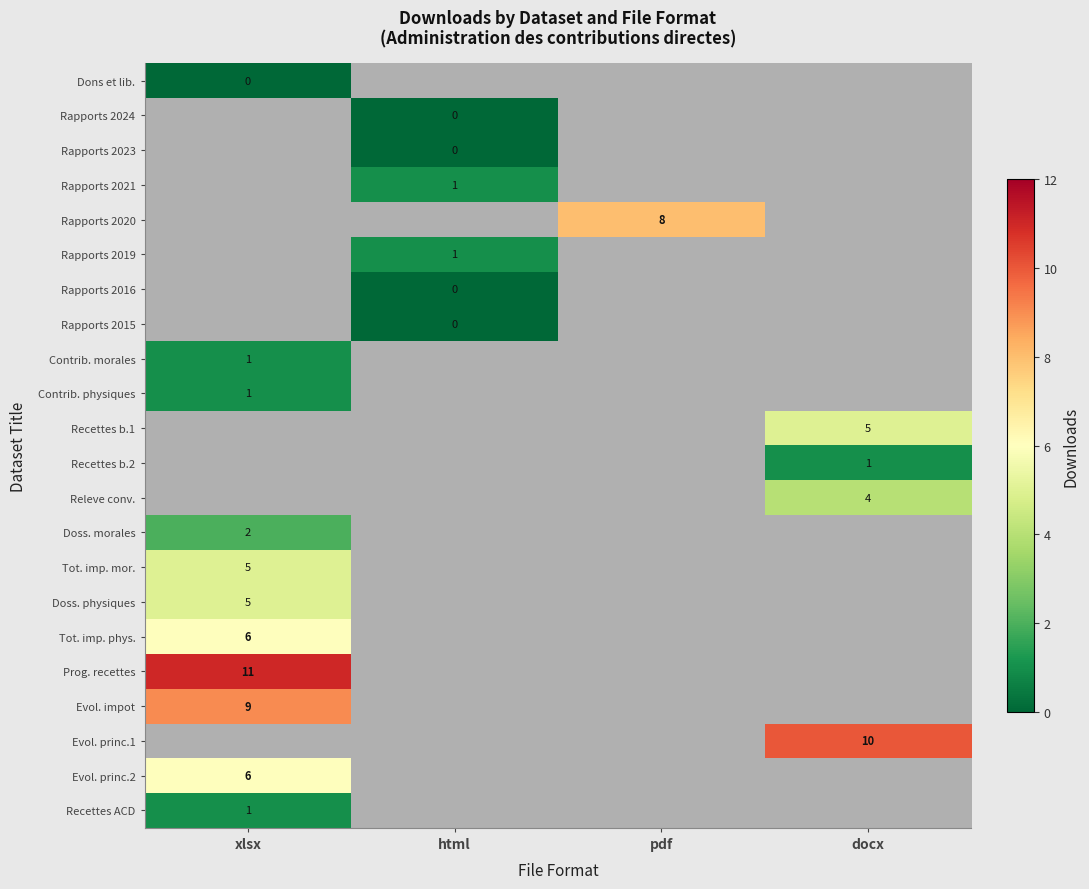

Which has a higher value, docx or xlsx?

xlsx